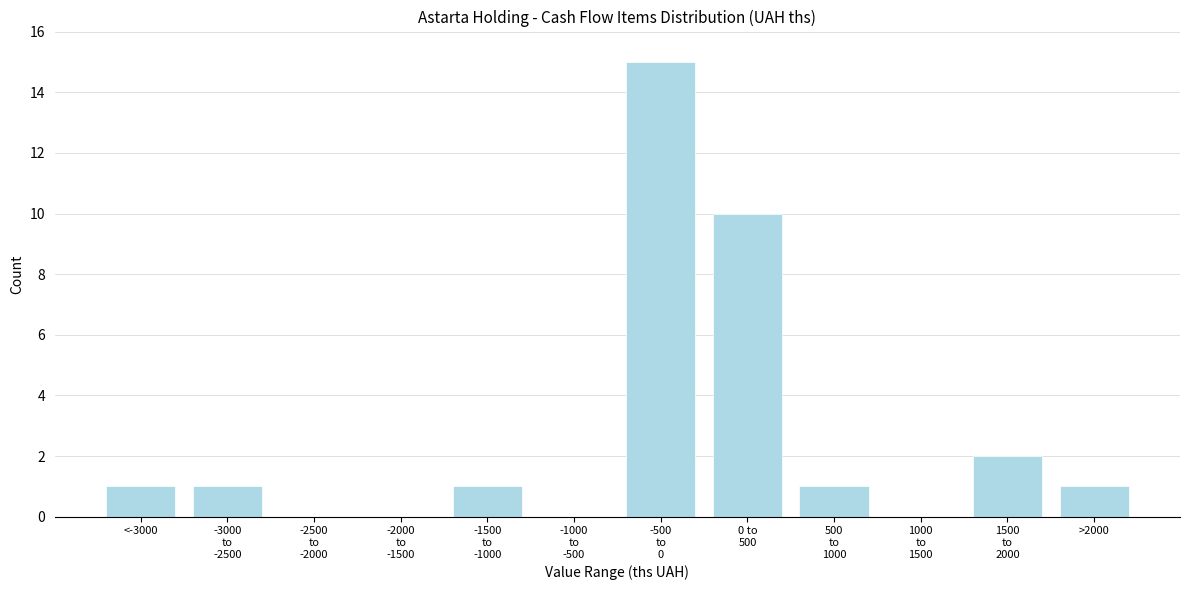

What is the maximum value shown in the chart?

15